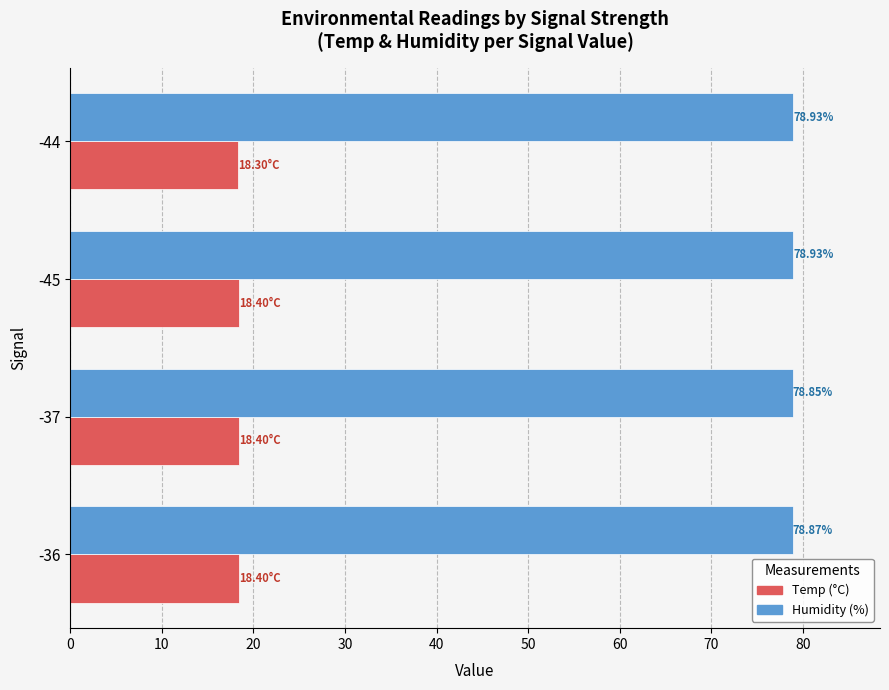

At which category is the sum across all series the highest?

-45